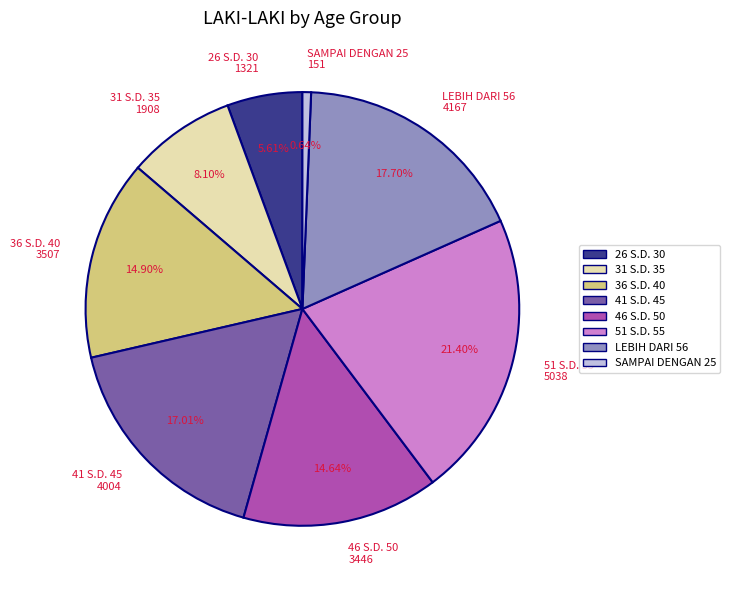

Is it true that LEBIH DARI 56 is 18% of the pie?

True